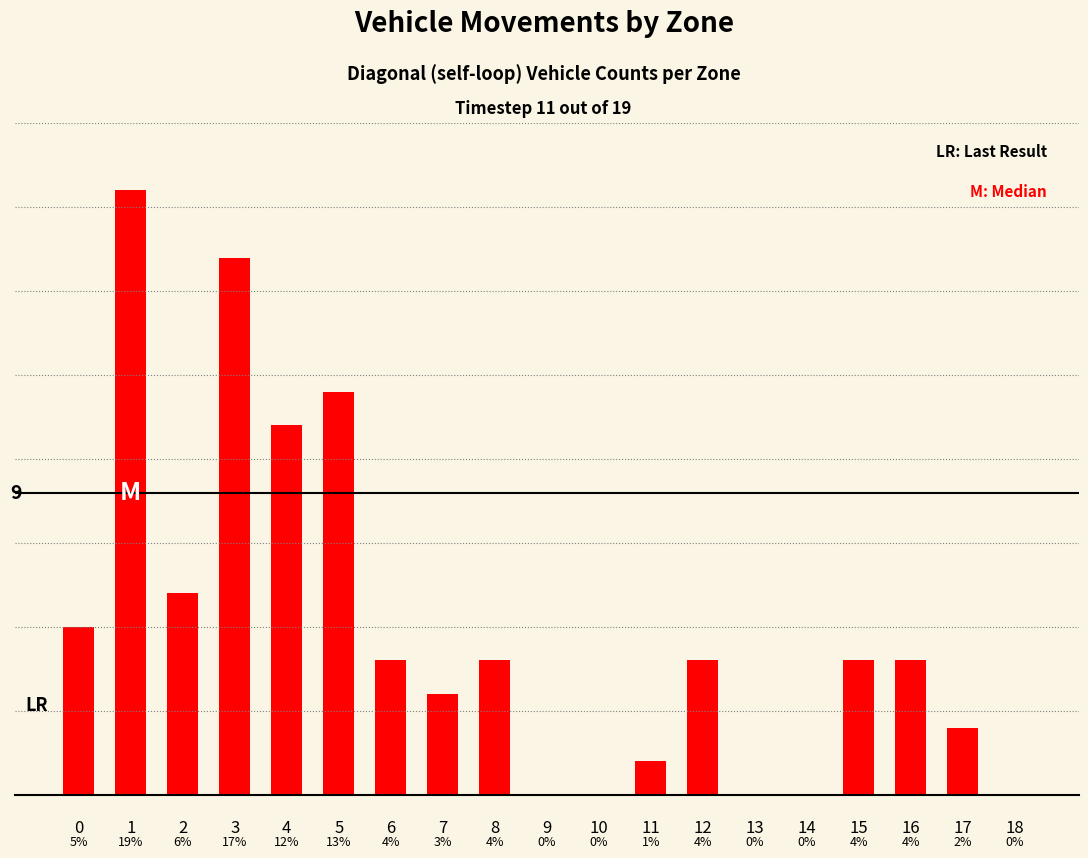

What is the value of the 7th bar from the left?

4